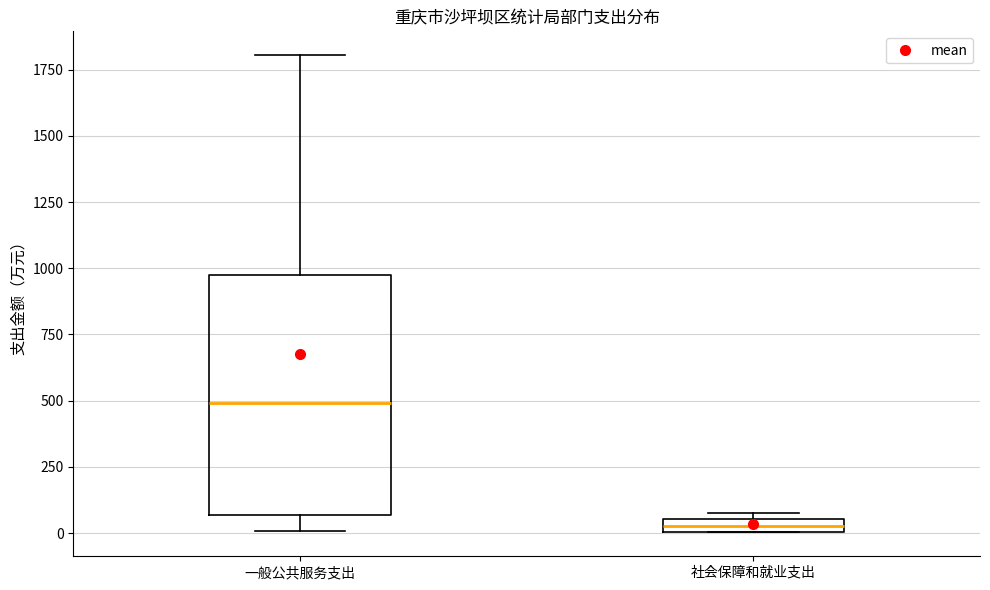

Where is the lower edge of the box for 一般公共服务支出 on the y-axis? The values are not printed on the chart, so give them approximately, as read against the axis.

50